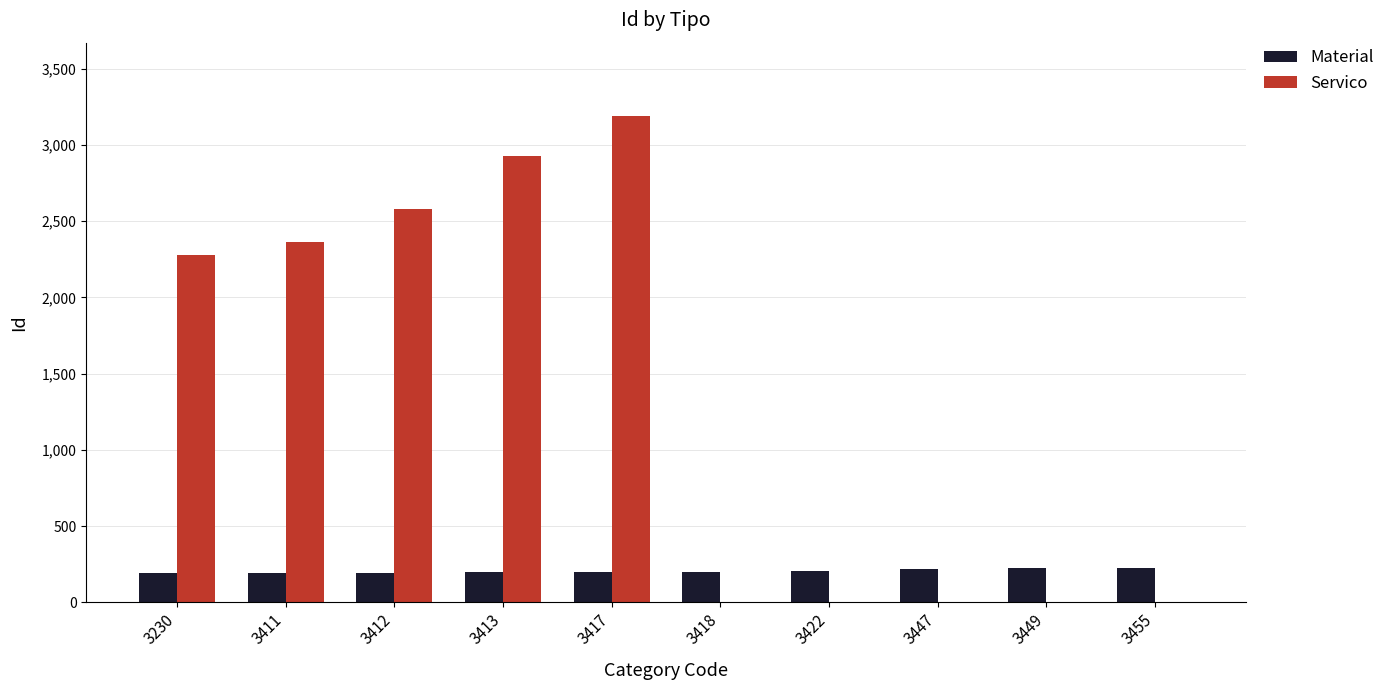

How many data points does each series have?

10